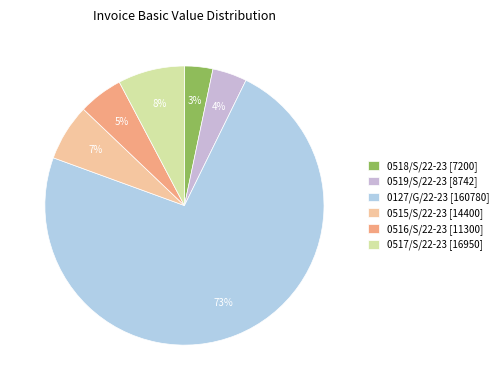

Which category has the biggest portion of the pie?

0127/G/22-23